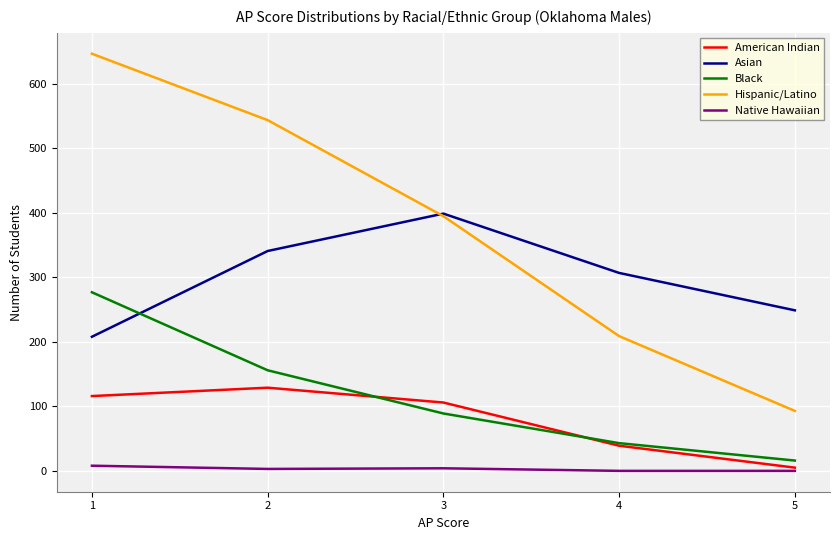

Which series changed the most between 3 and 4?

Hispanic/Latino